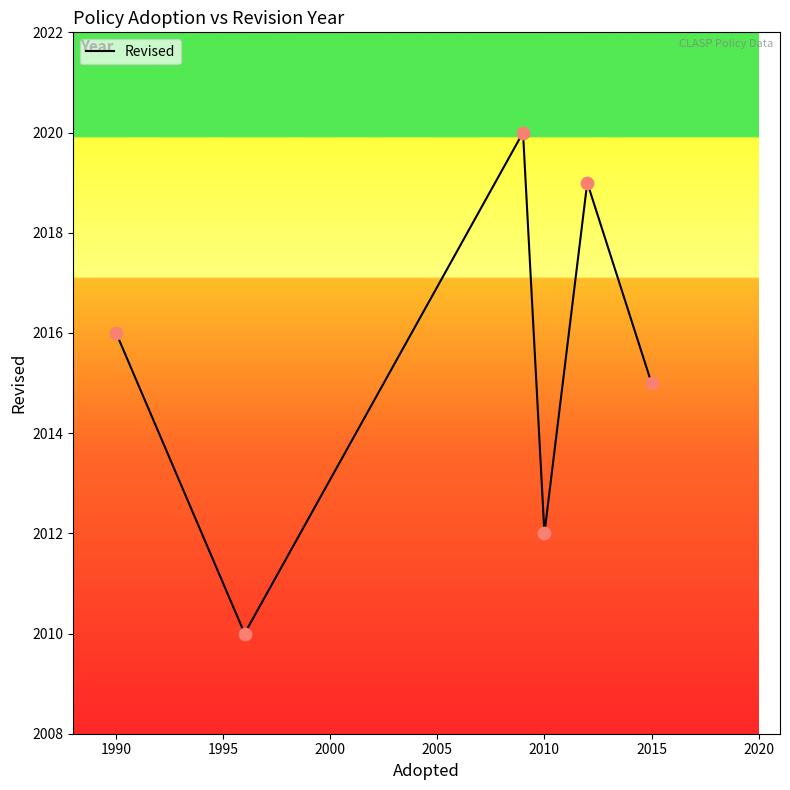

What is the average value?

2015